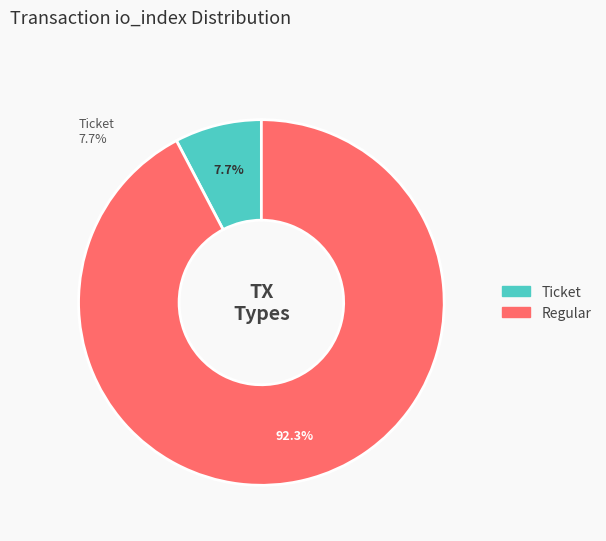

What is the smallest slice in the pie chart?

Ticket